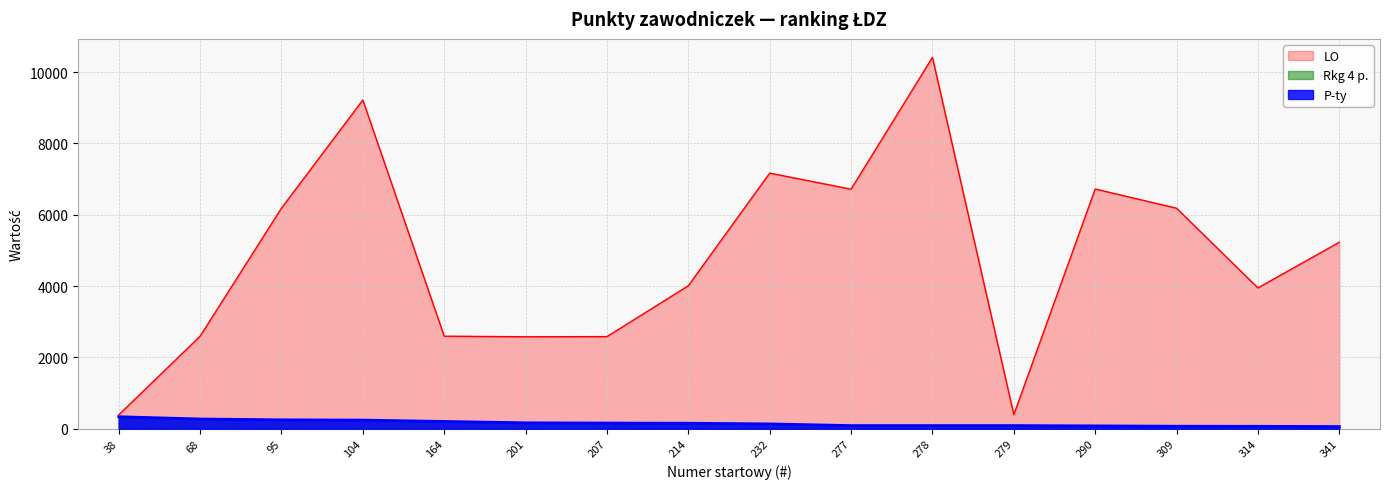

Which series has the largest total across all categories?

LO